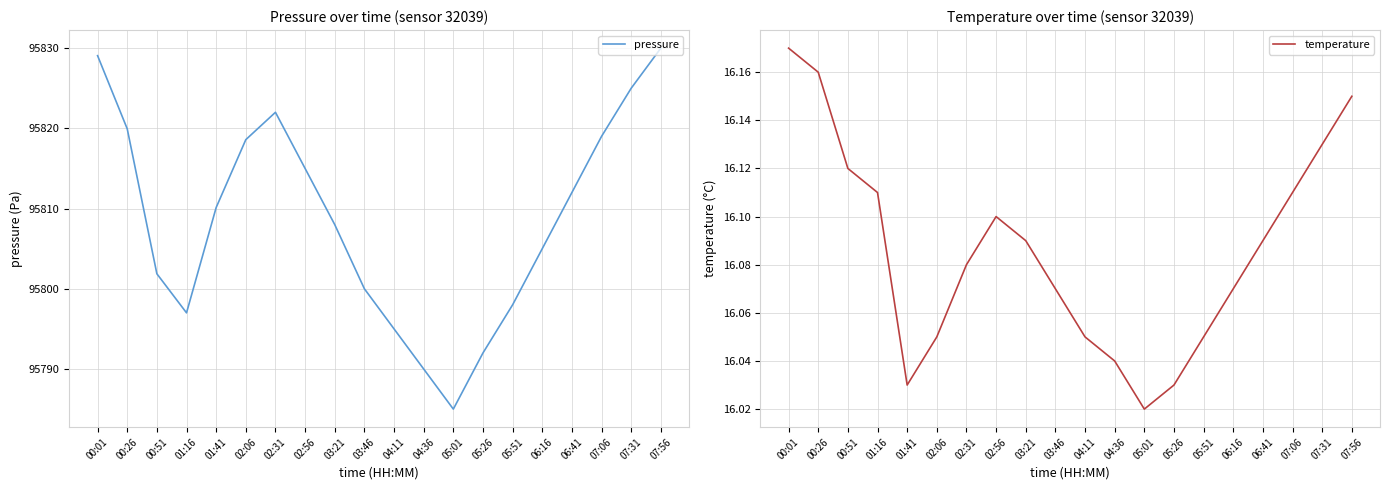

What is the value of the temperature point at the 8th from the left?

16.1